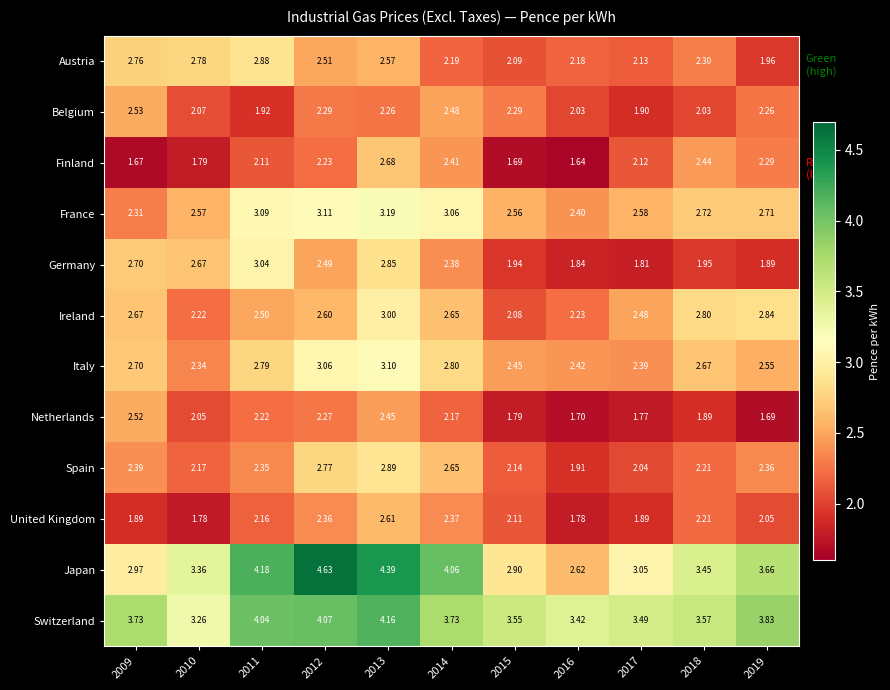

List the series in order of their peak value, highest first.

Japan, Switzerland, France, Italy, Germany, Ireland, Spain, Austria, Finland, United Kingdom, Belgium, Netherlands